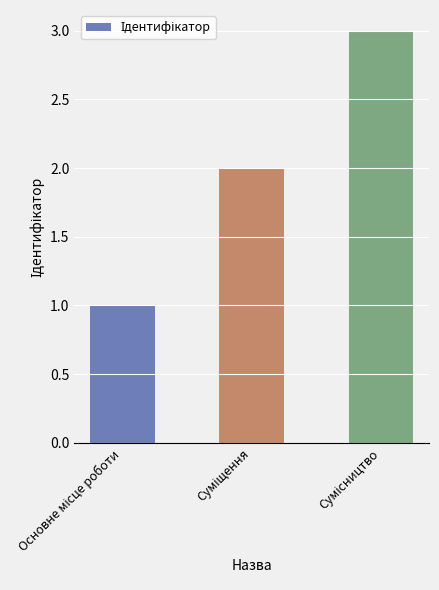

What is the greatest value displayed?

3